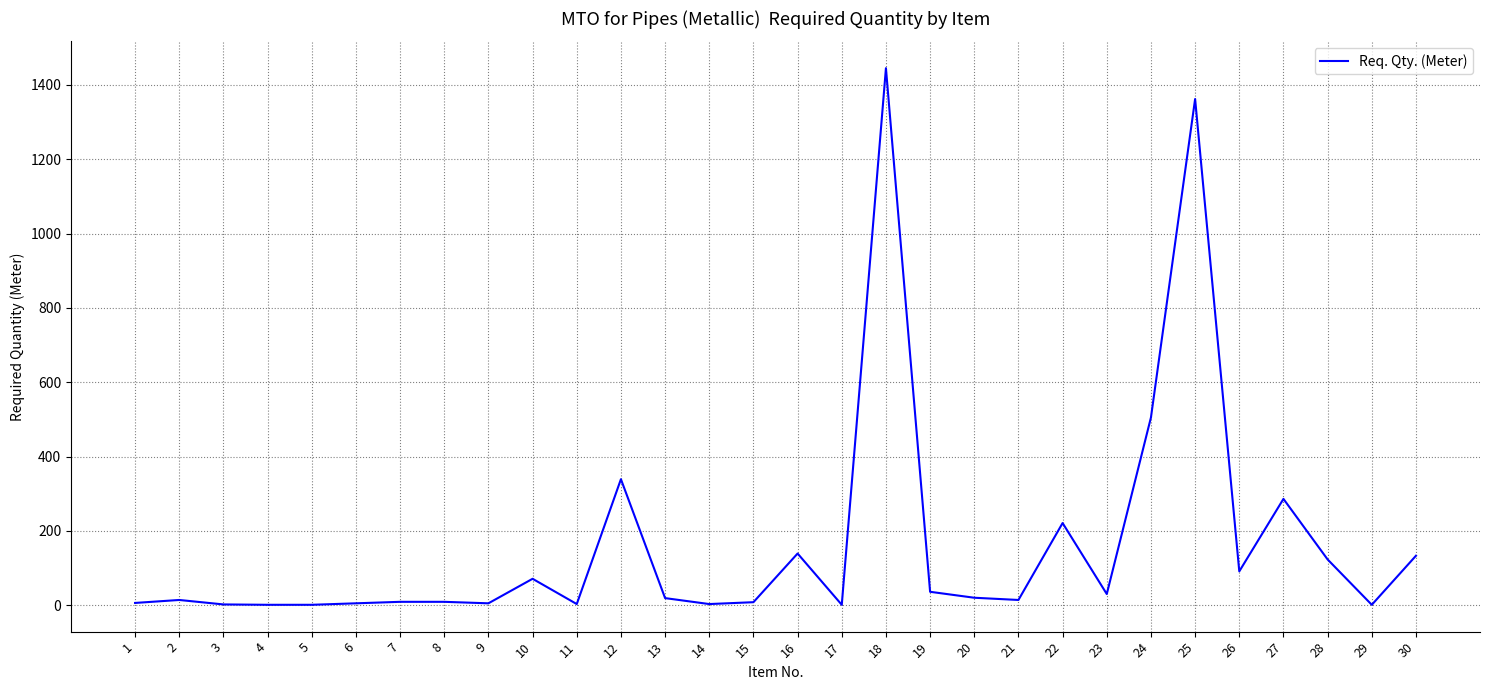

Is it true that the value at 28 is 215?

False